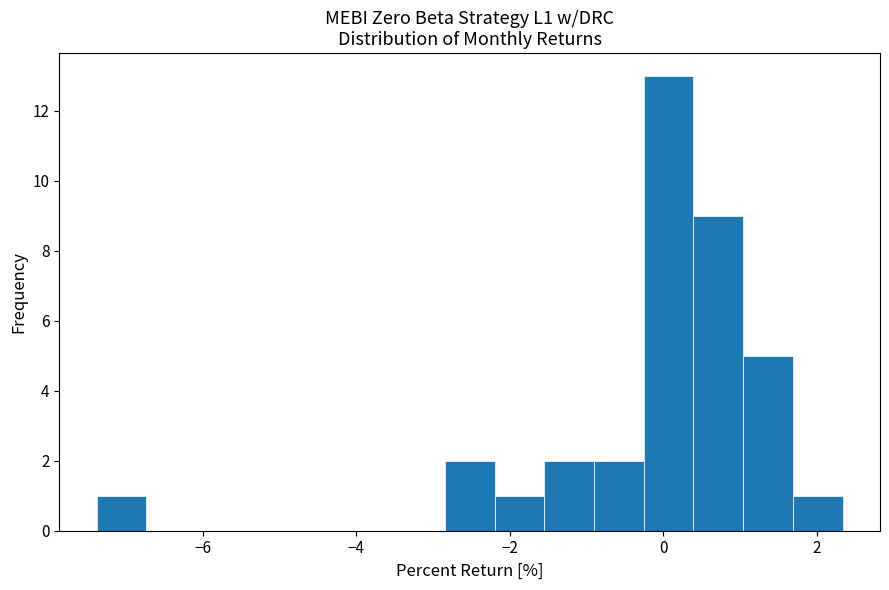

Read against the x-axis, roughly where is the centre of the tallest bar?

0.0